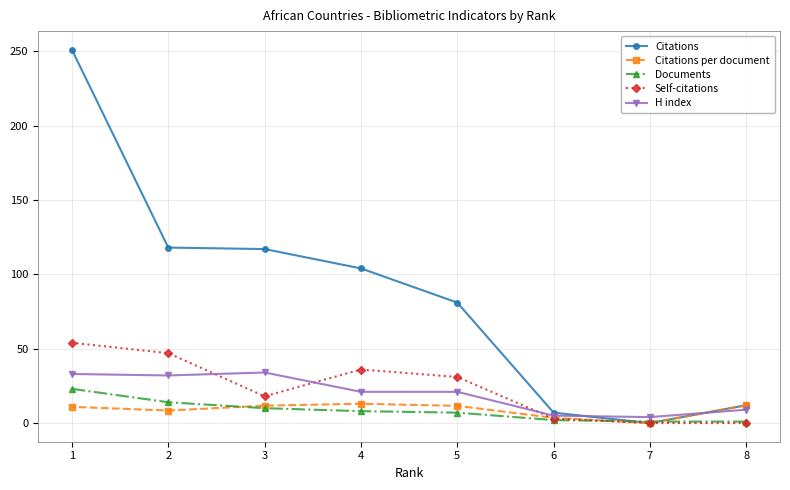

Is this an area chart (filled region under the line)?

No